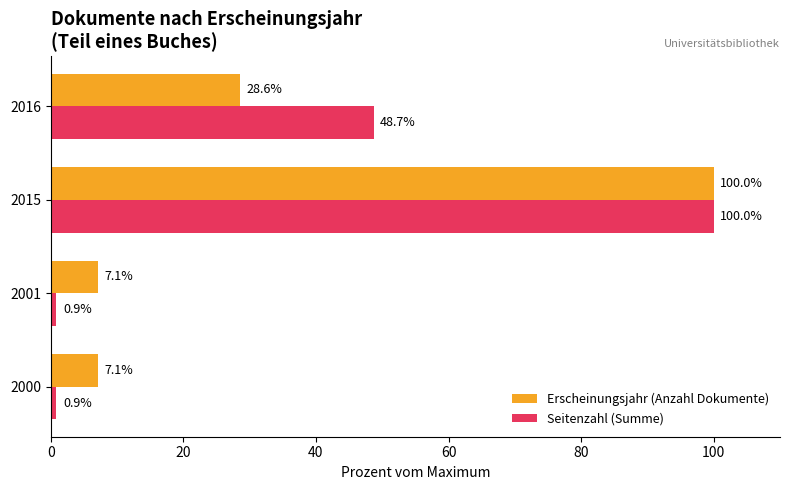

Which series has the widest spread of values?

Seitenzahl (Summe)